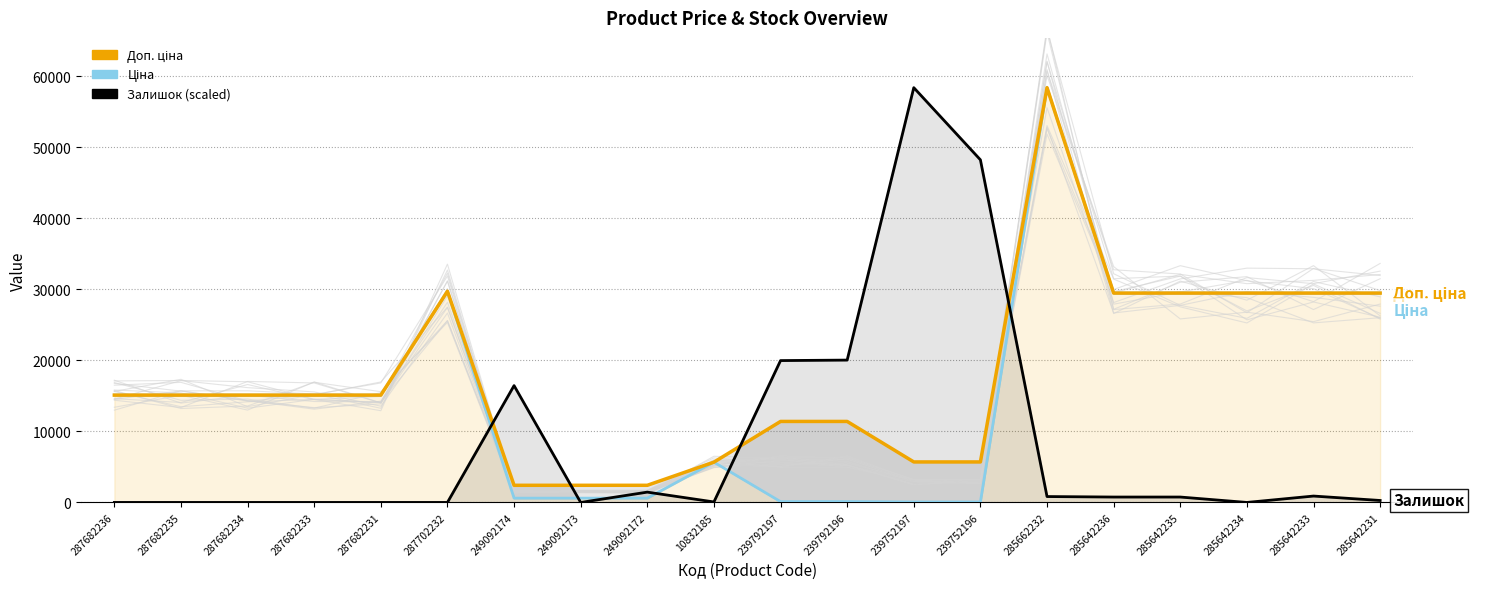

Rank the series by their average value, from highest to lowest.

Доп. ціна, Ціна, Залишок (scaled)